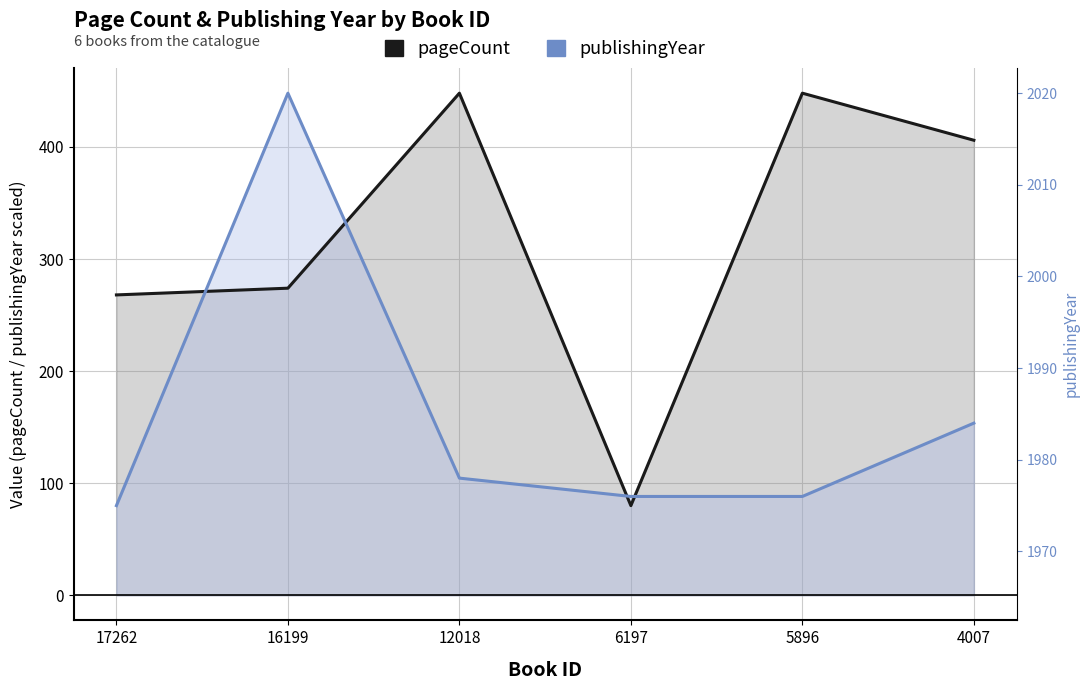

In publishingYear, how many points are higher than both neighbors (excluding endpoints)?

1